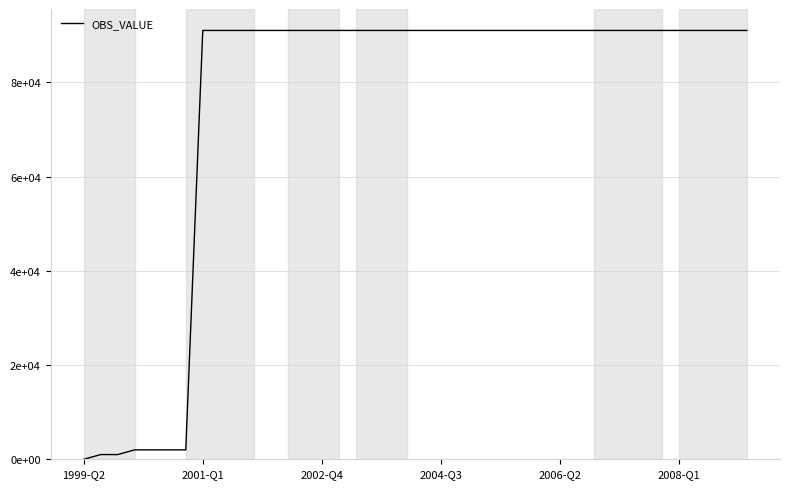

Does the chart have visible grid lines?

Yes